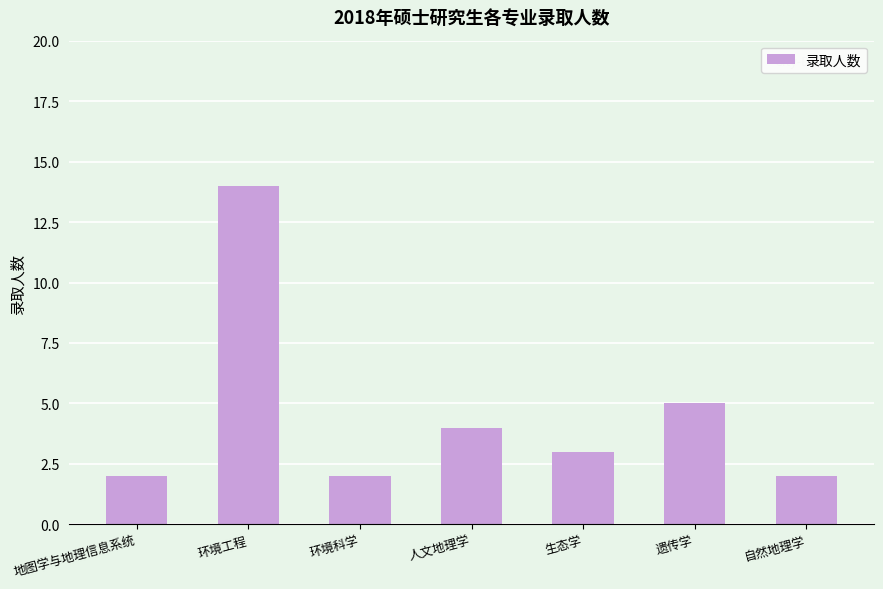

What position from the right is 环境科学?

5